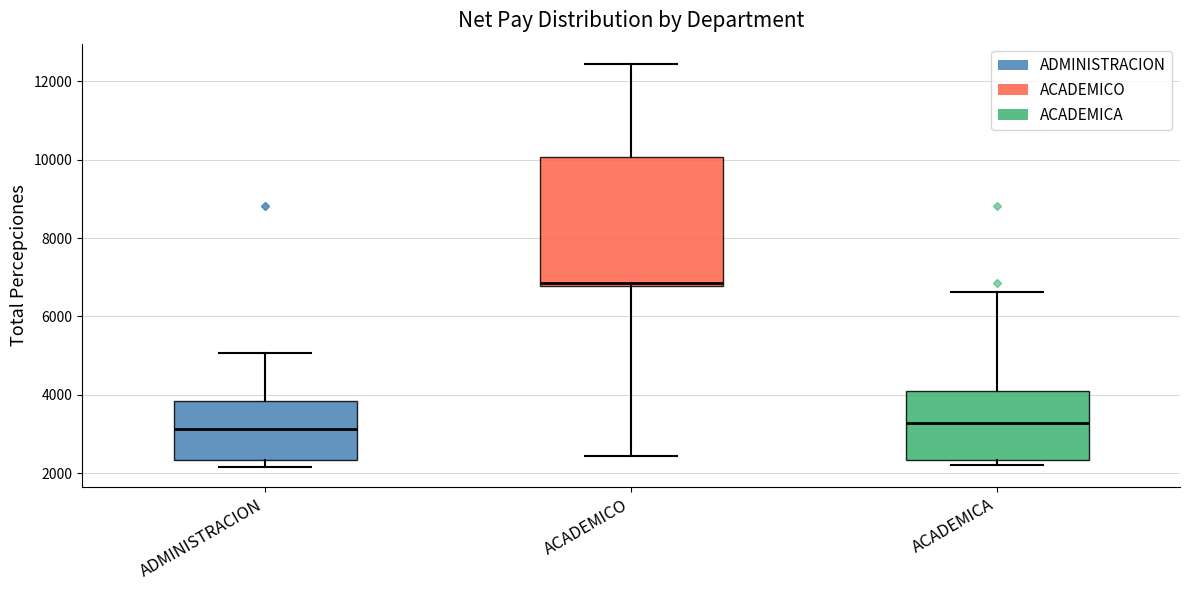

Reading left to right, read every box against the y-axis: the position of its median line, the range the box covers, and the ends of its whiskers. The values are not printed on the chart, so give them approximately, as read against the axis.

ADMINISTRACION: median 3200, box 2400 to 3800, whiskers 2200 to 5000
ACADEMICO: median 6800, box 6800 to 10000, whiskers 2400 to 12400
ACADEMICA: median 3200, box 2400 to 4000, whiskers 2200 to 6600